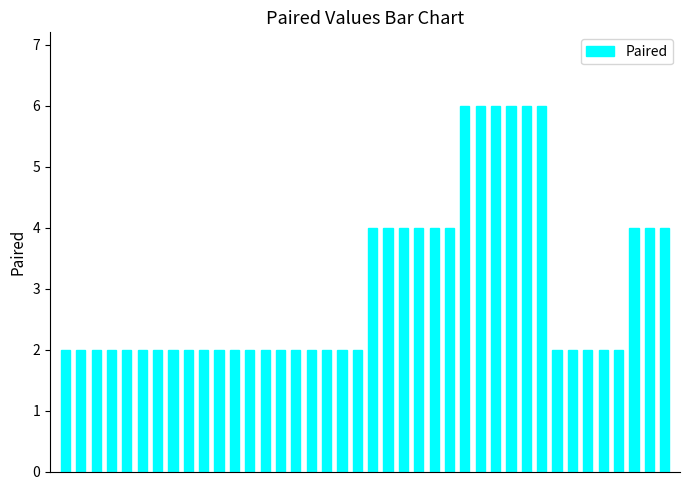

How many values are between 2 and 4?

34